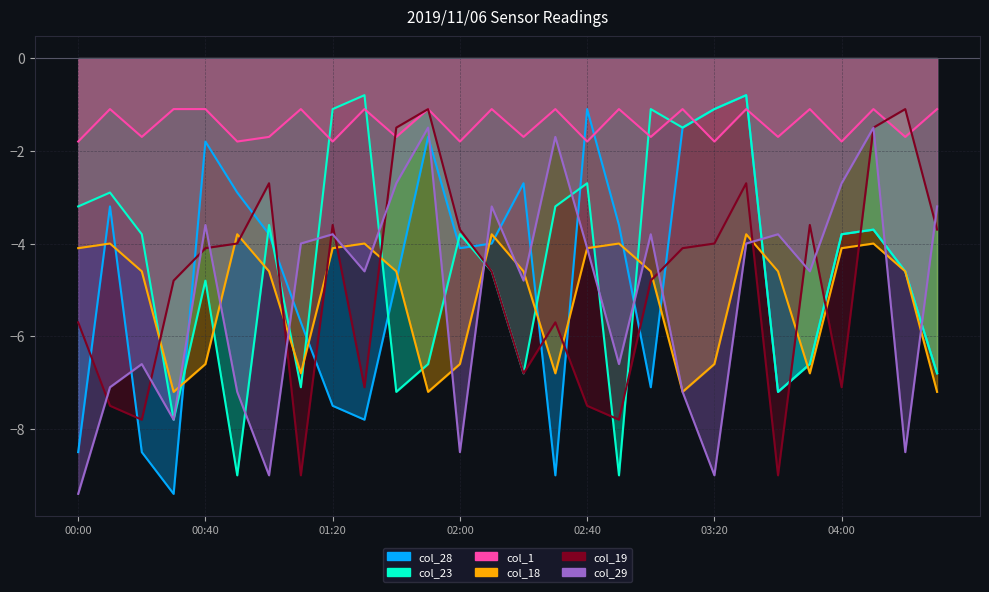

After their last crossing, which series has the higher values: col_28 or col_29?

col_29